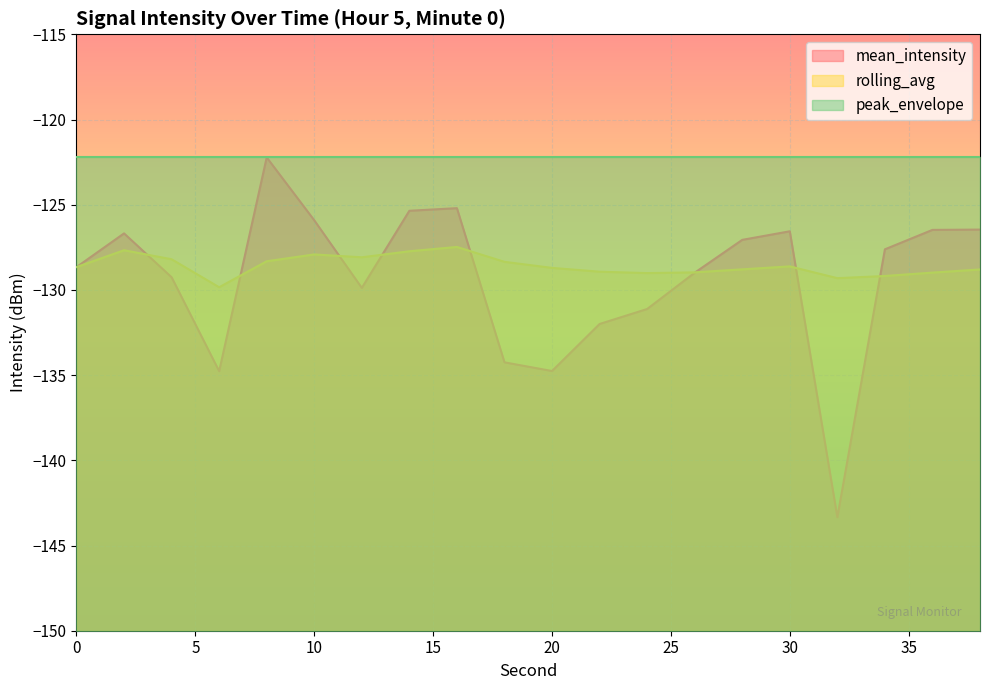

Where is the first local maximum for rolling_avg?

2